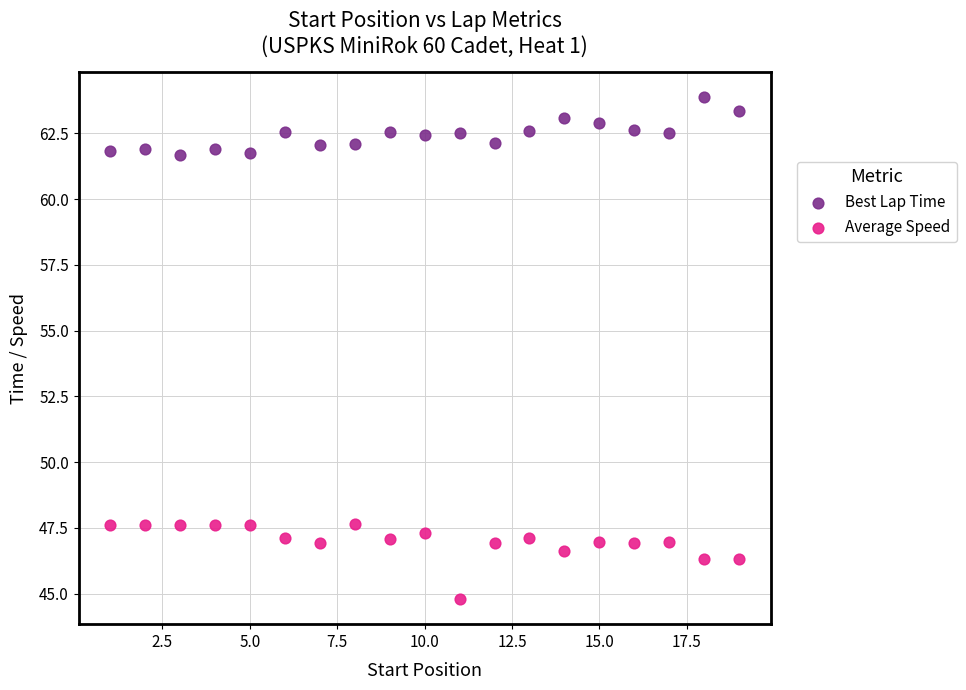

Across all data points, what is the range of X values (max minus min)?

18.0